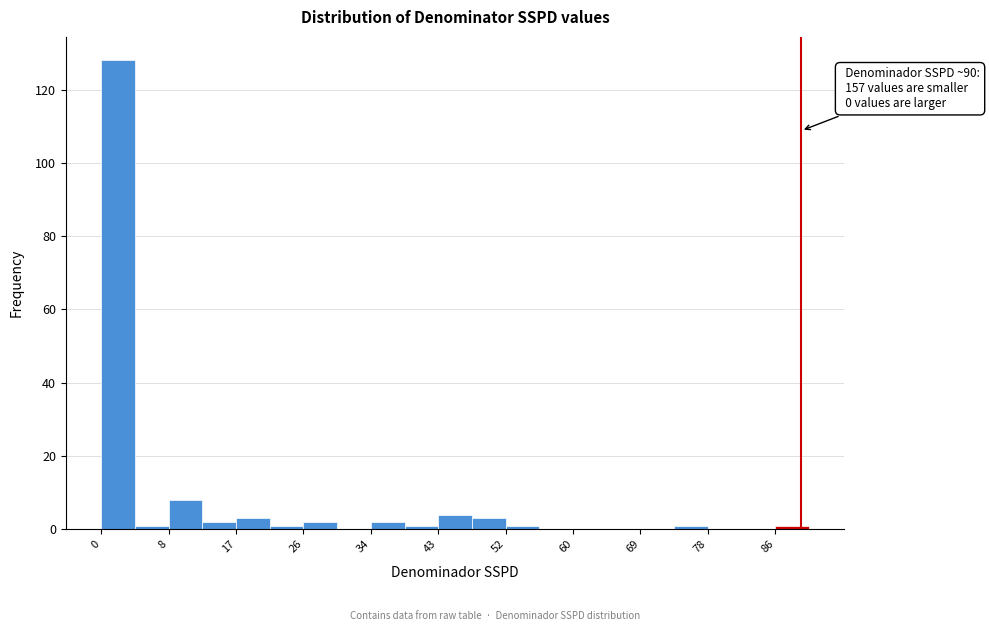

Which range on the x-axis has the tallest bar?

0 to 4